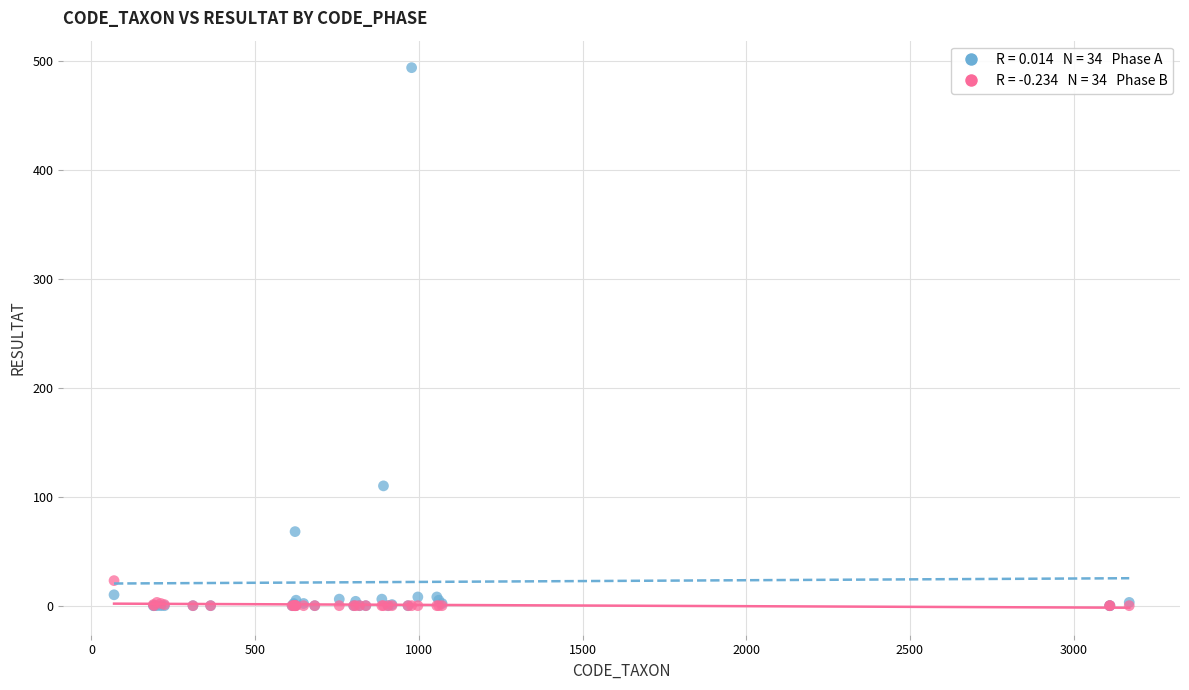

Across all series, what Y value is closest to 247?

110